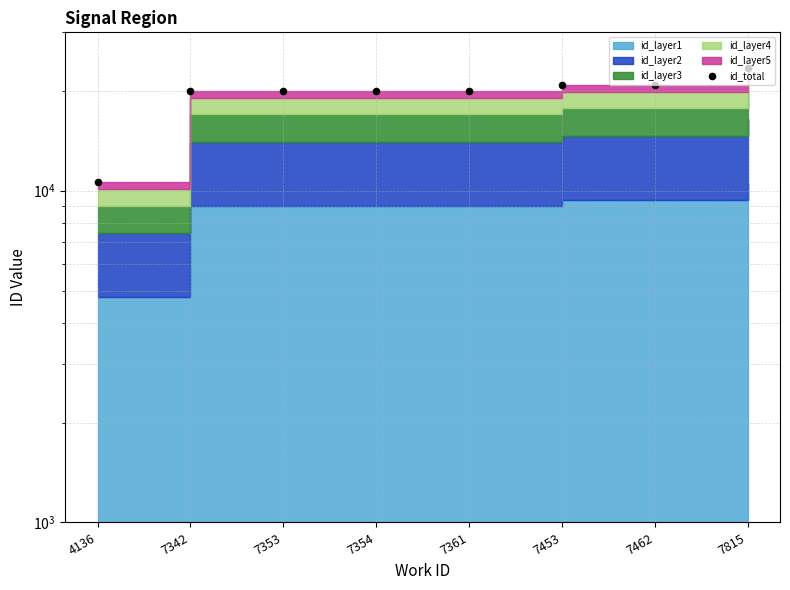

Approximately how many times larger is the value at 7462 compared to 7453?

1.0